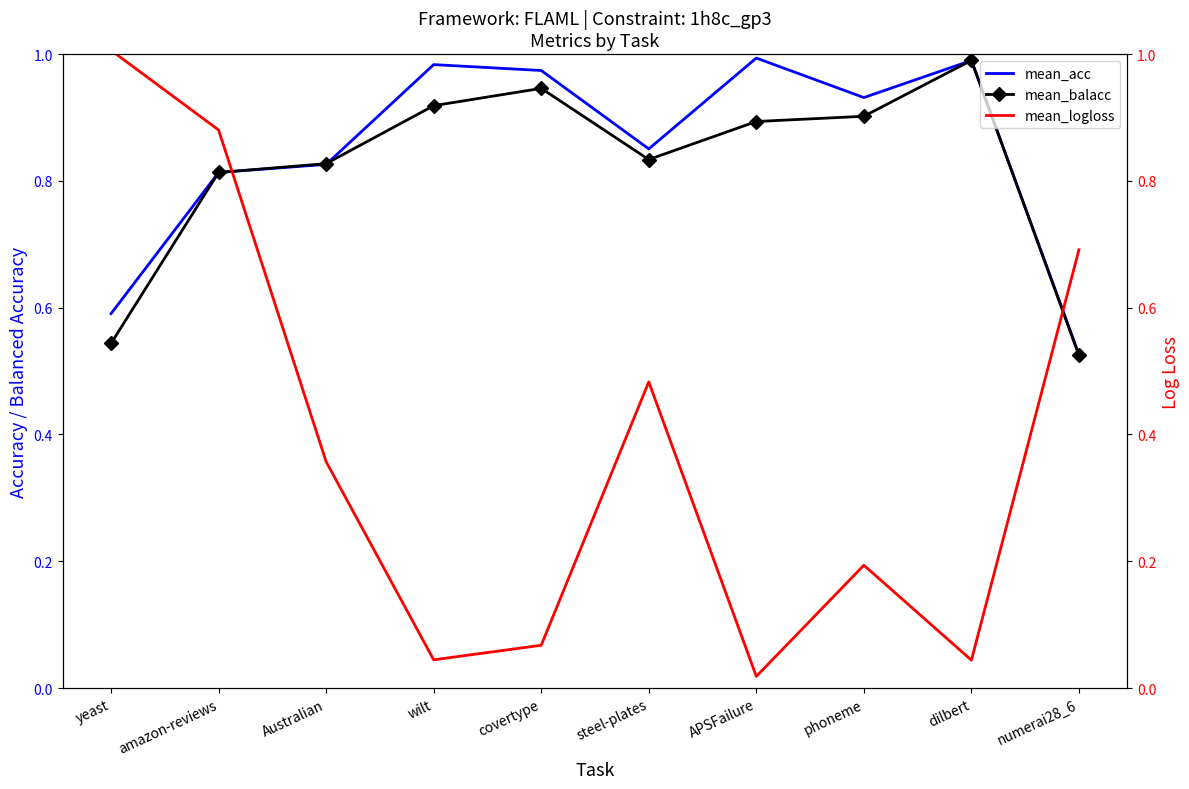

What position from the right is steel-plates?

5